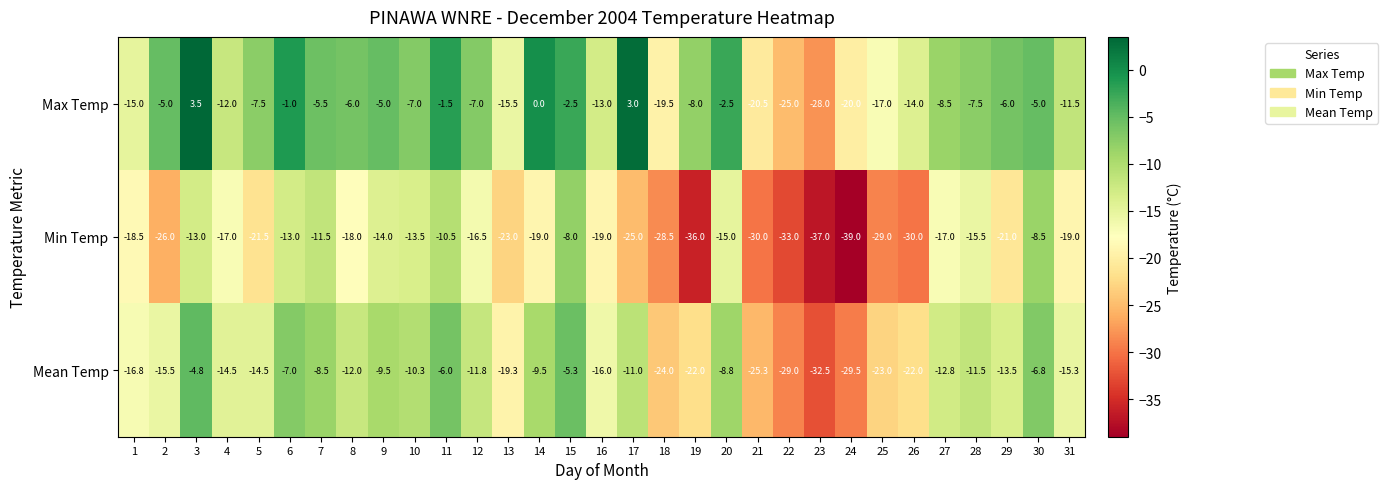

What value does the Max Temp series have at 22?

-25.0